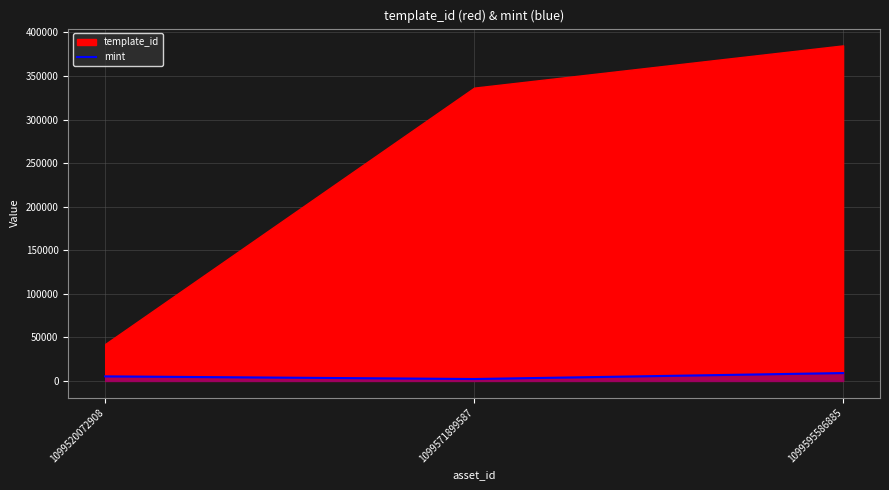

True or false: the data shows 2204 at 1099571899587.

True